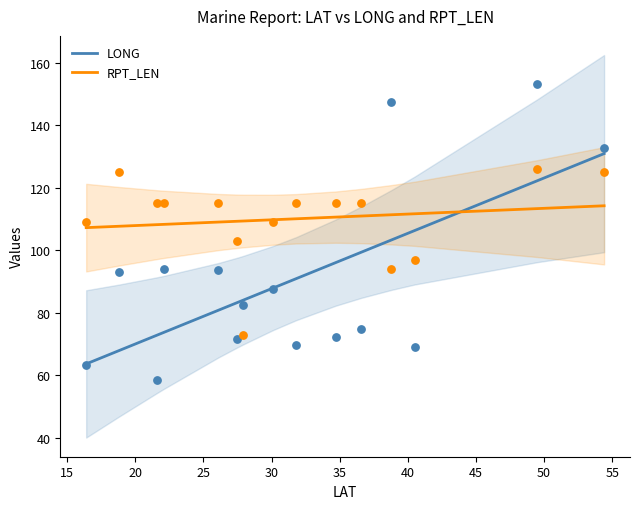

What are all the series names shown in the legend?

LONG, RPT_LEN